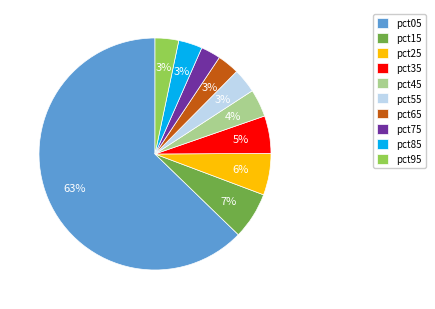

What percentage is the pct85 slice, to the nearest percent?

3%